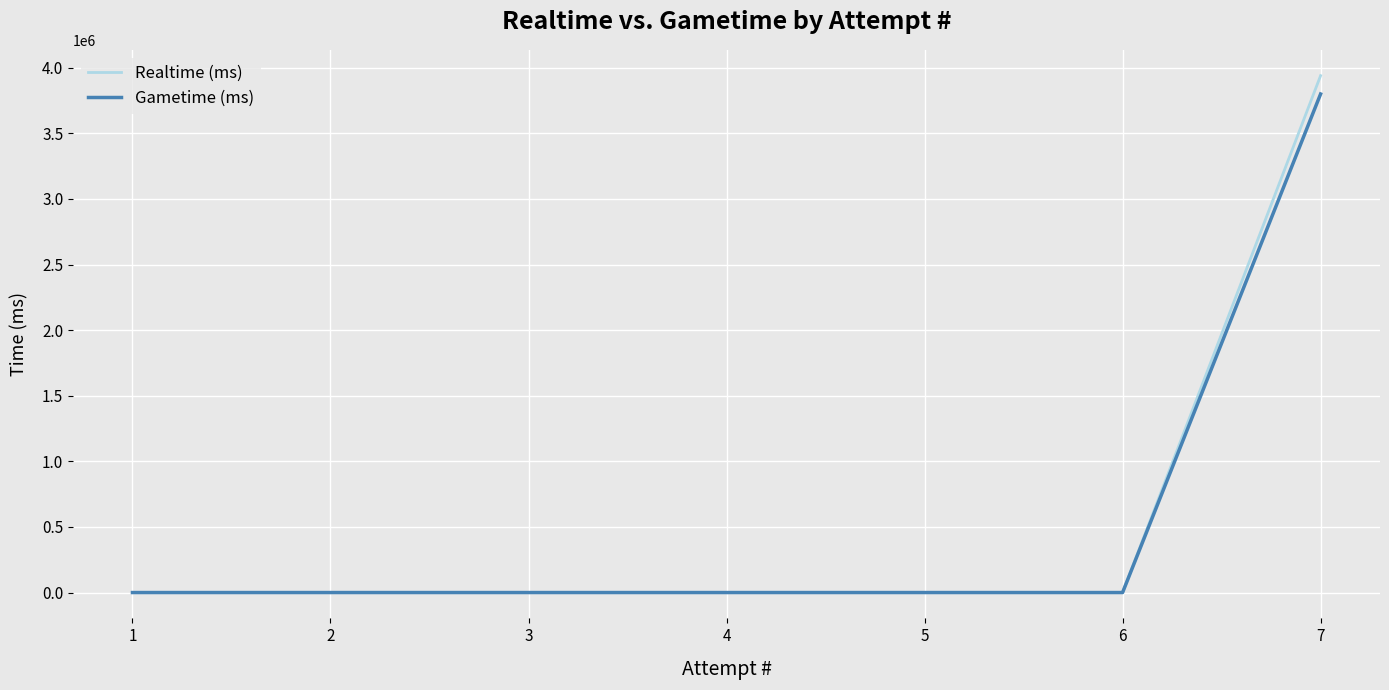

The Gametime (ms) series shows 2659285 at 5. True or false?

False